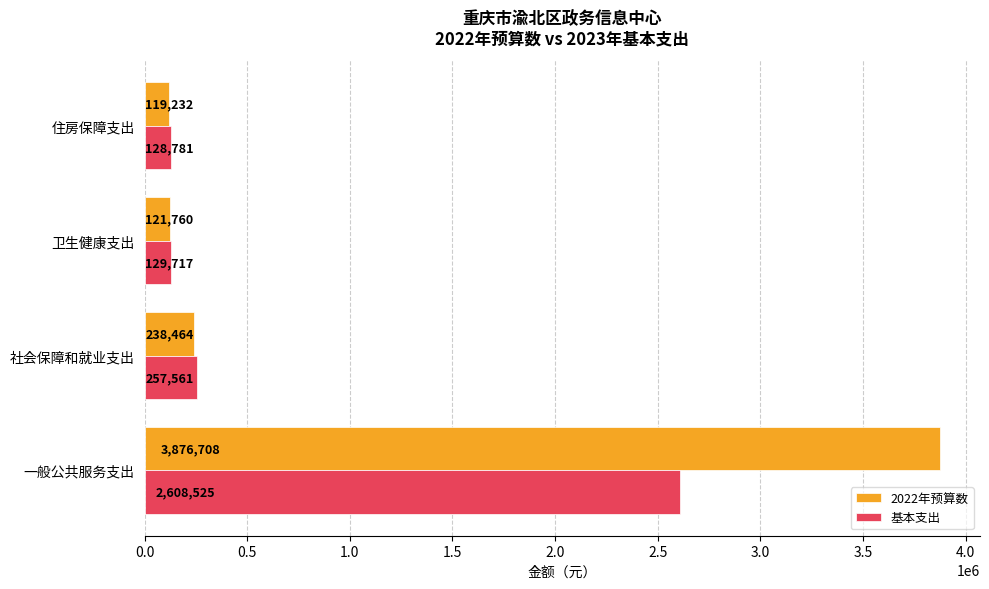

What is the sum of all 2022年预算数 values?

4356164.0